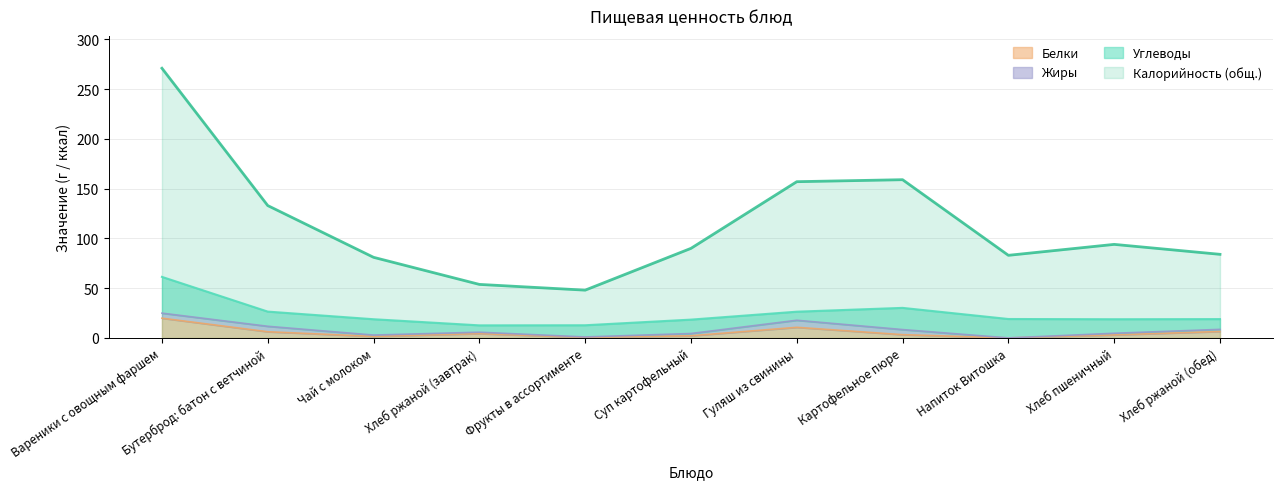

True or false: Калорийность and Белки cross at least once.

False